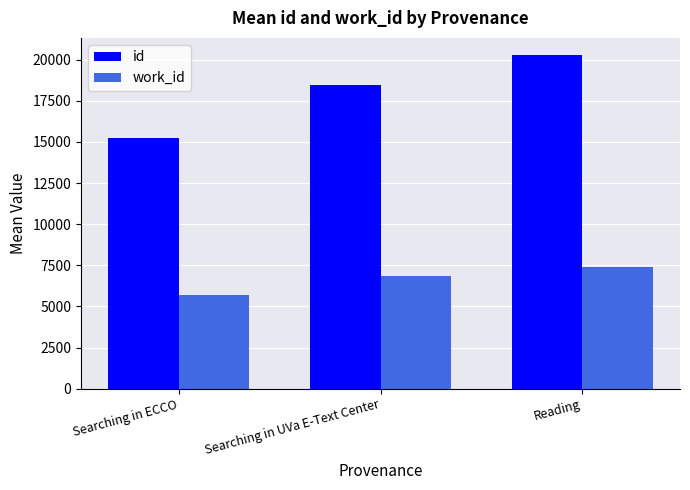

Does the chart contain any negative values?

No